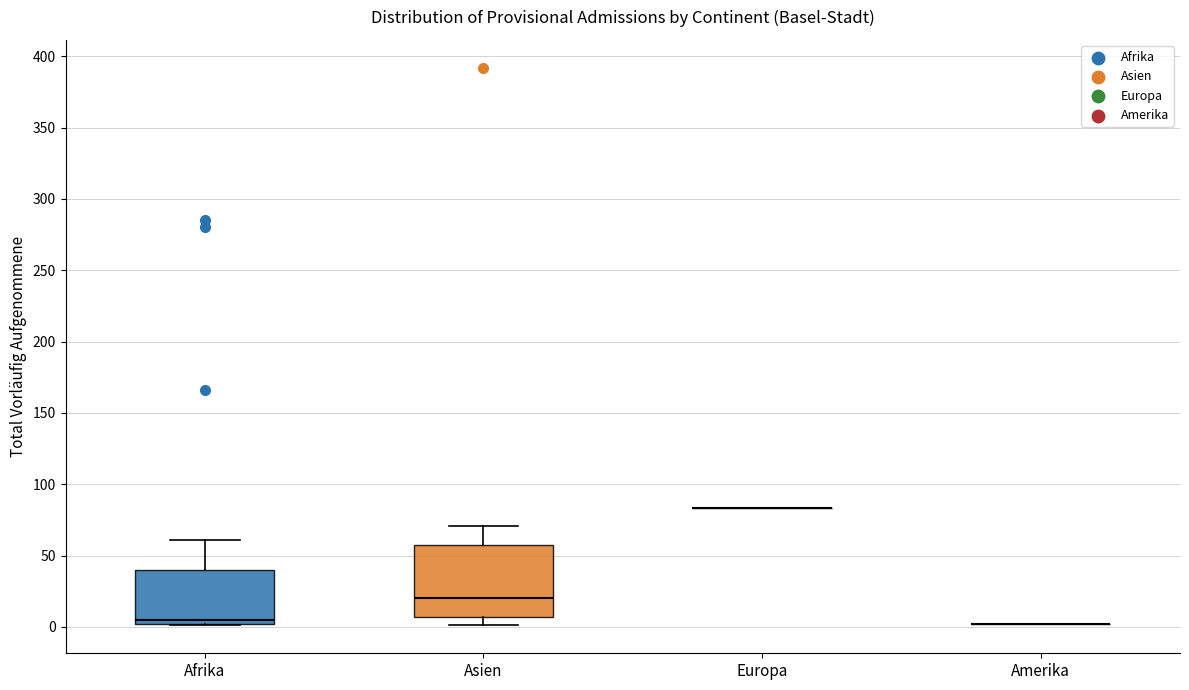

Reading left to right, transcribe this box plot: for each box, give where its median line is, the range the box spans, and where its two whiskers end, as read against the y-axis. The values are not printed on the chart, so give them approximately, as read against the axis.

Afrika: median 5, box 0 to 40, whiskers 0 to 60
Asien: median 20, box 5 to 60, whiskers 0 to 70
Europa: box collapsed to a line at 85, whiskers 85 to 85
Amerika: box collapsed to a line at 0, whiskers 0 to 0